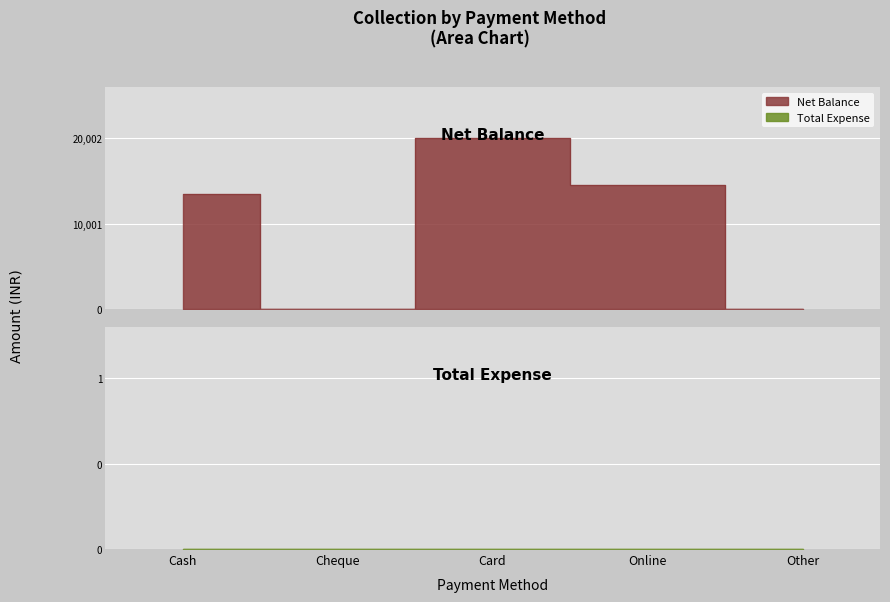

How many points are lower than both their immediate neighbors (excluding endpoints)?

1